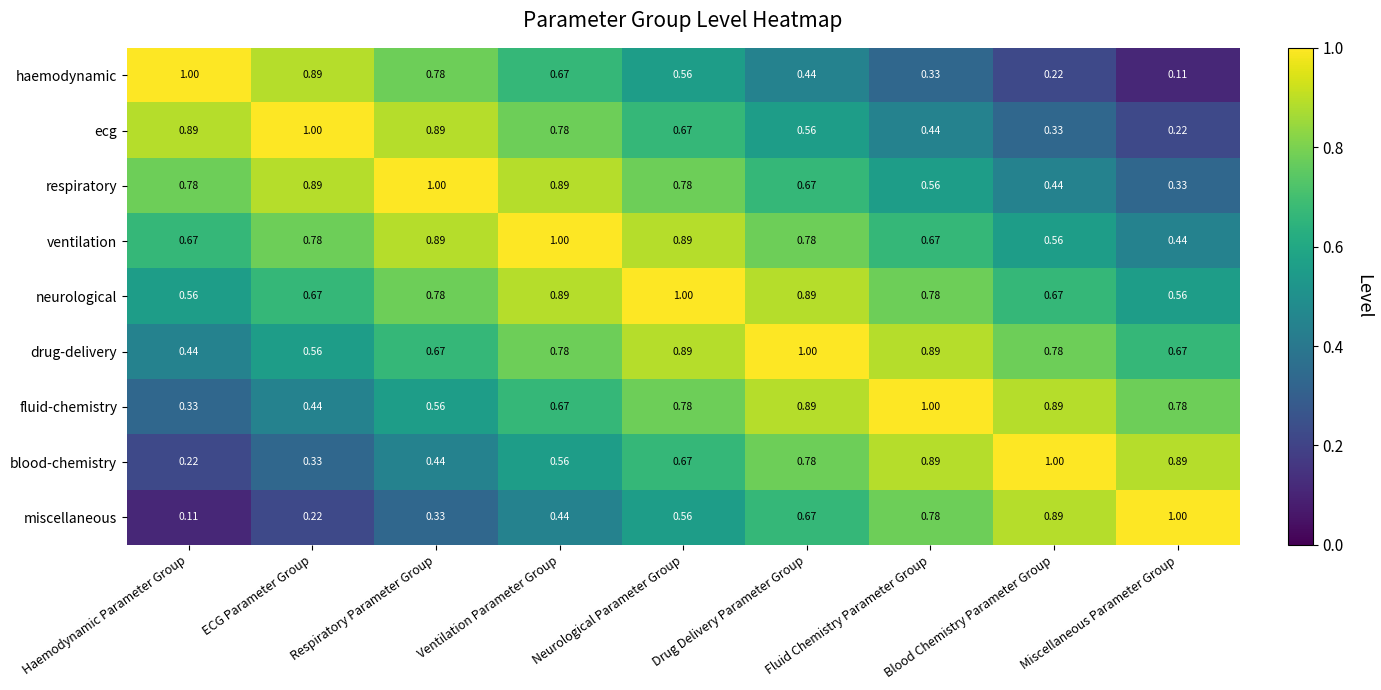

Where is ecg nearest to the value 0?

Miscellaneous Parameter Group